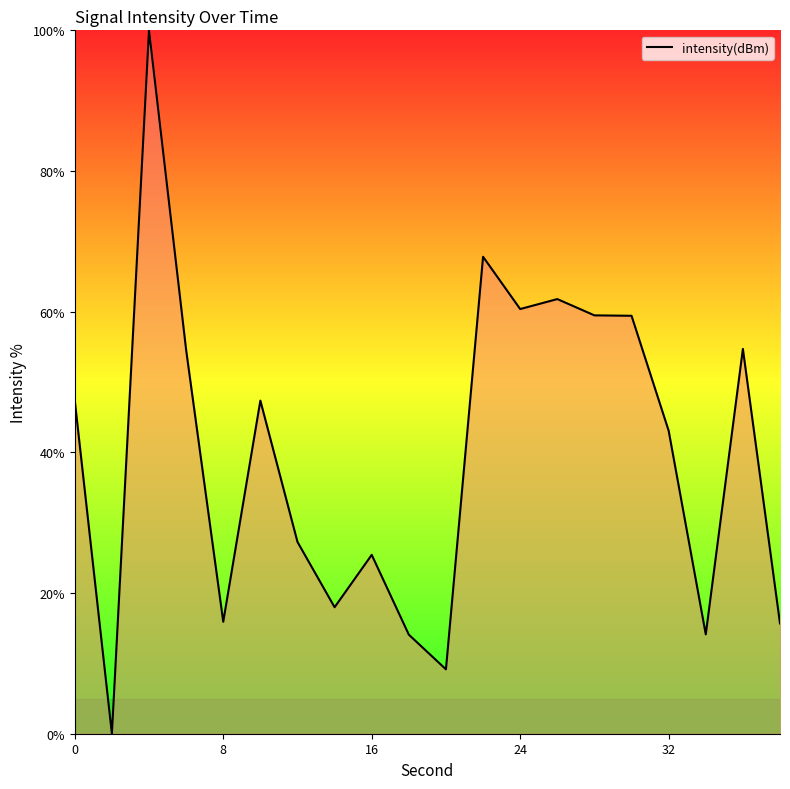

What is the approximate value at 24?

60.4